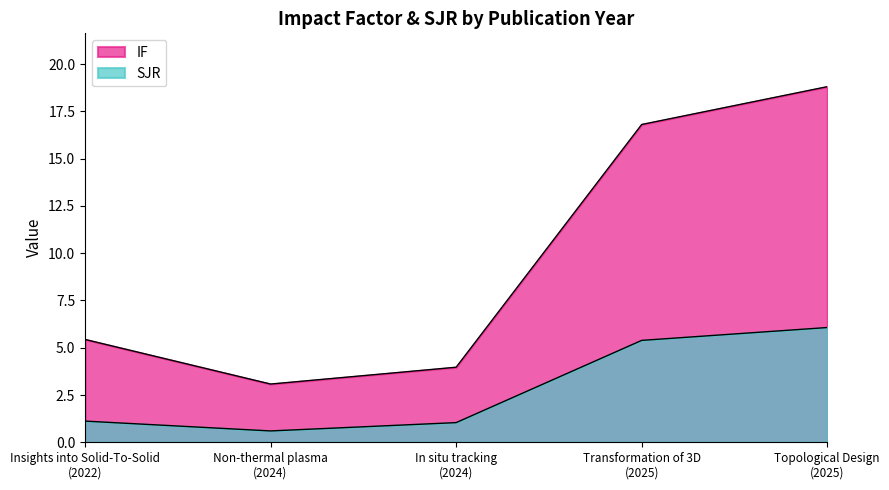

What is the total value across all series at Topological Design
(2025)?

24.9